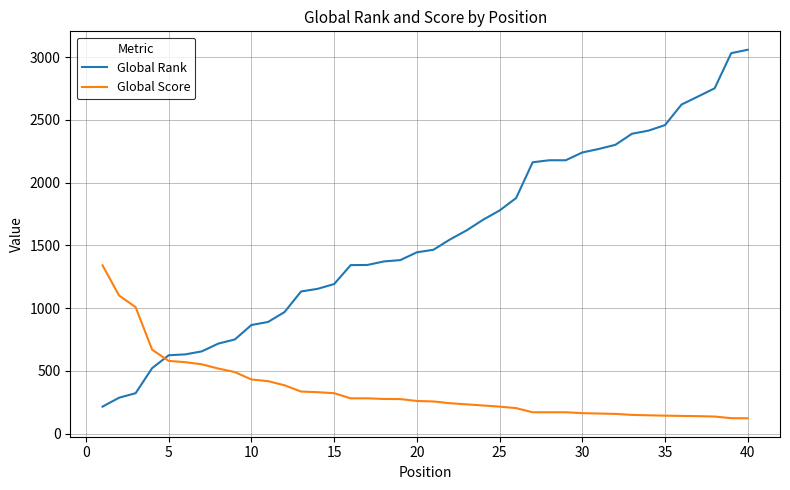

What is the greatest value displayed?

3058